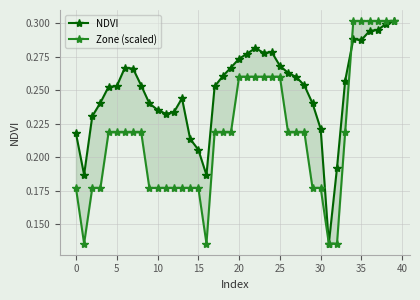

At how many categories does at least one series exceed 0?

40